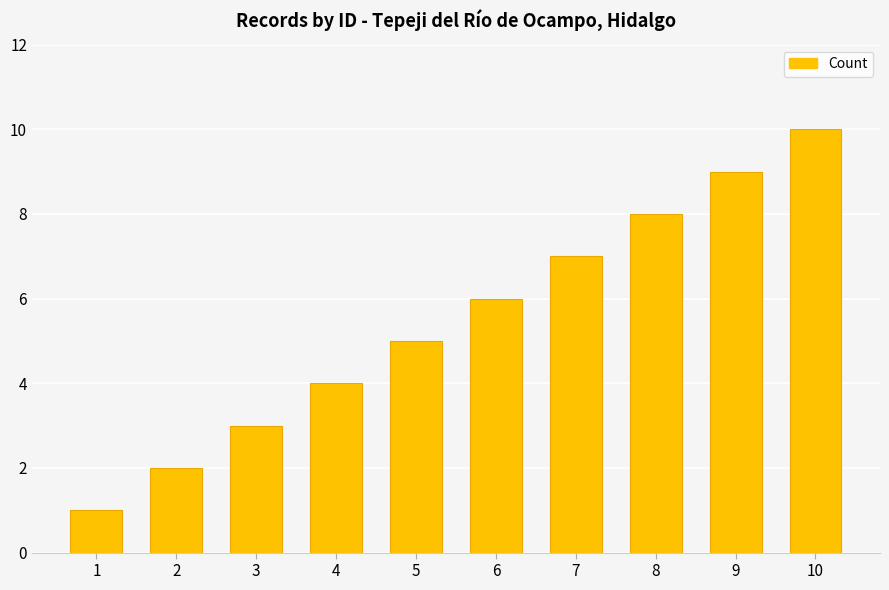

What is the sum of all values?

55